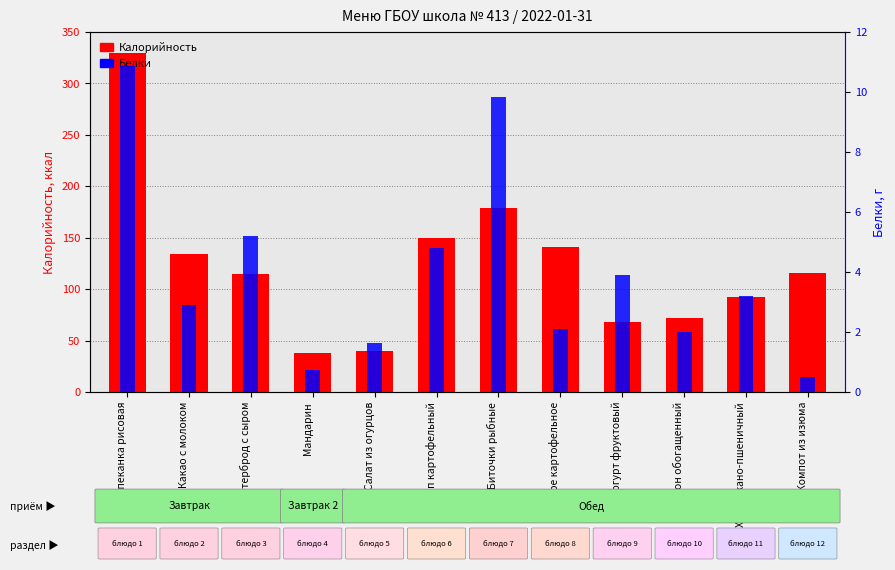

What is the value of the Калорийность bar at the 5th from the left?

40.2